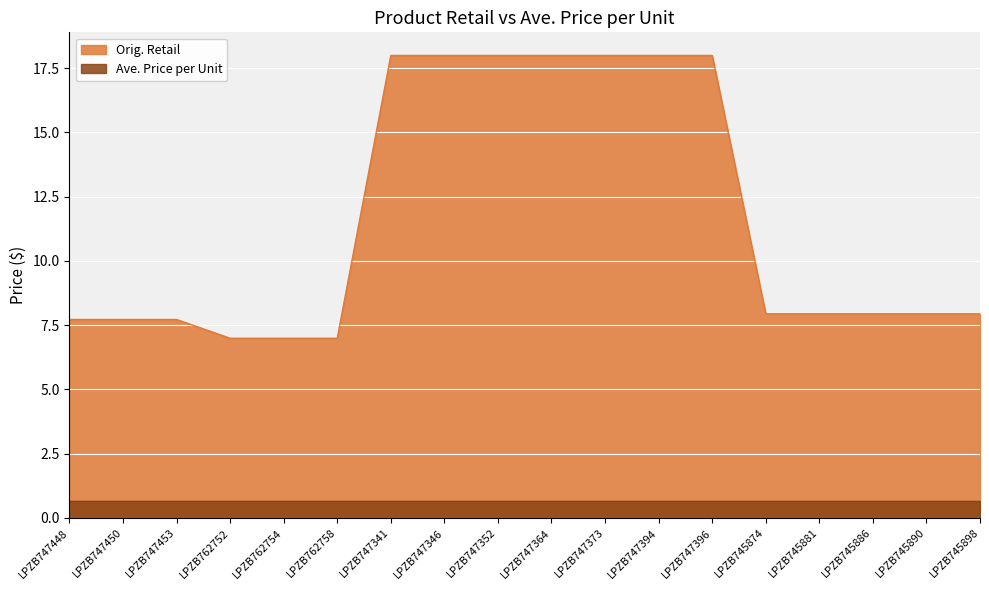

Which label corresponds to the largest value in the chart?

LPZB747341